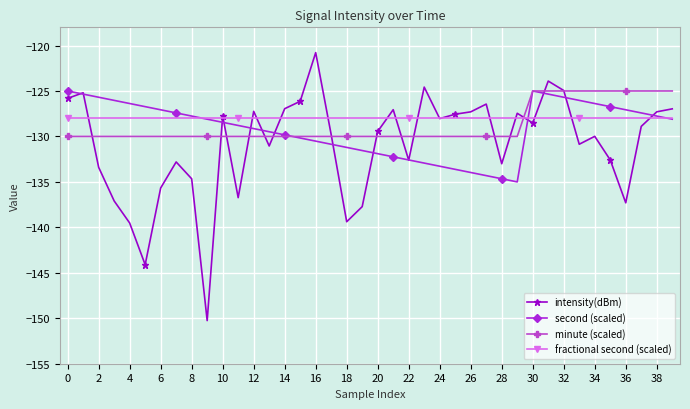

Does the chart display data point markers on the line(s)?

Yes